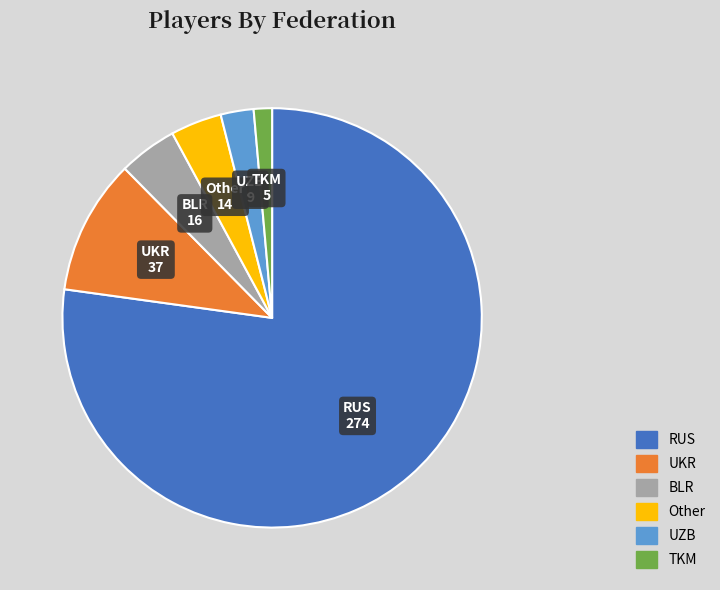

Combined, do RUS and BLR account for over 50%?

Yes